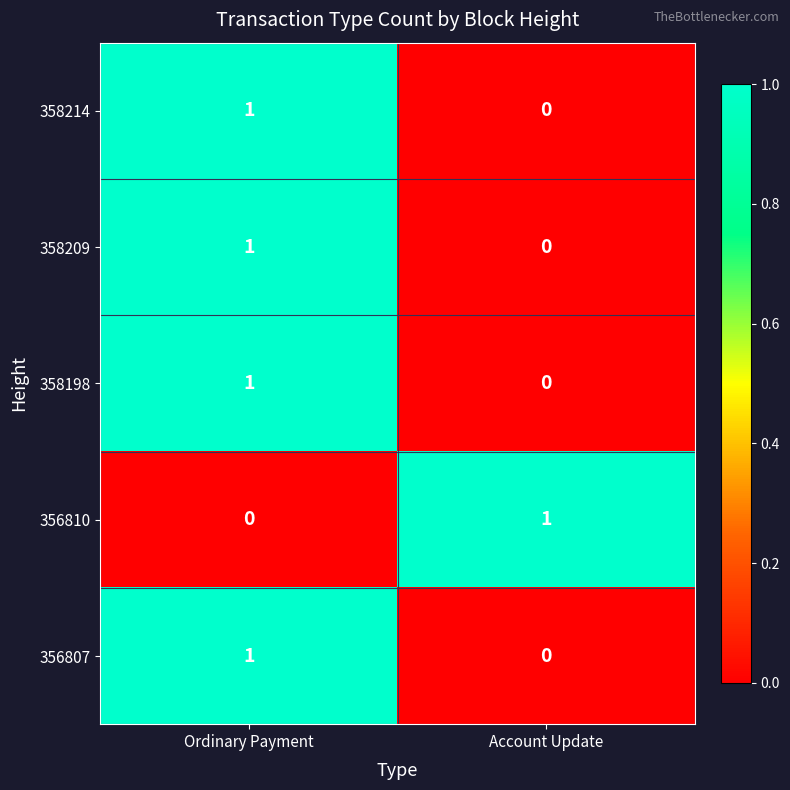

Where is 358214 nearest to the value 0?

Account Update